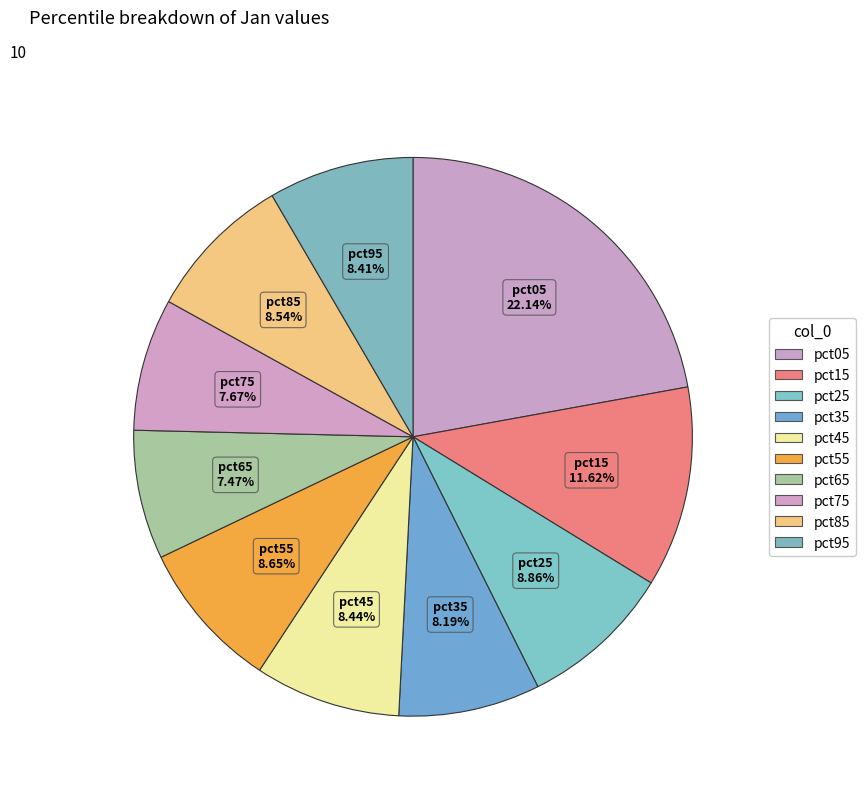

To the nearest percent, what is the difference between the largest and smallest slice percentages?

15%